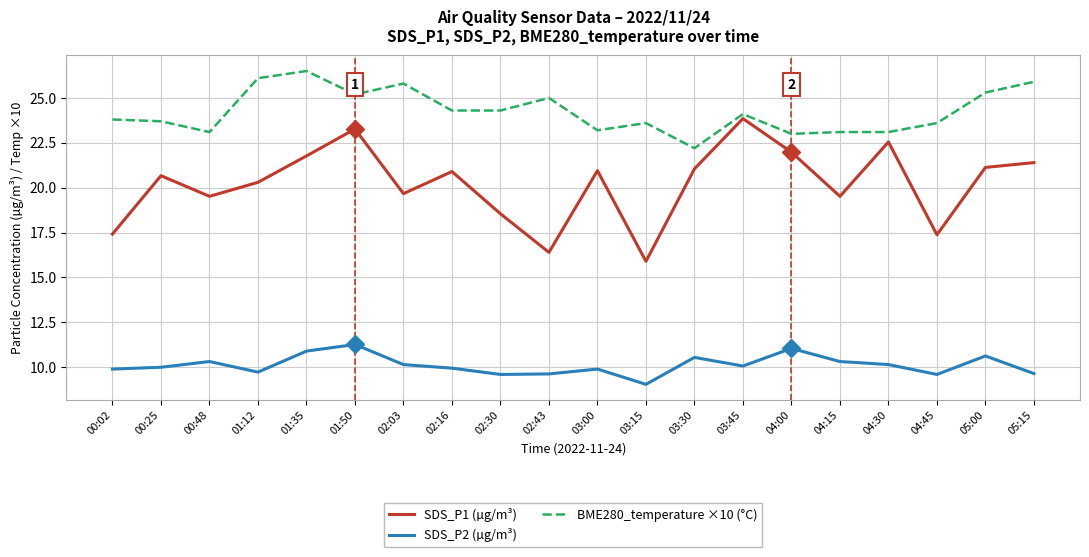

Count the number of categories in the chart.

20